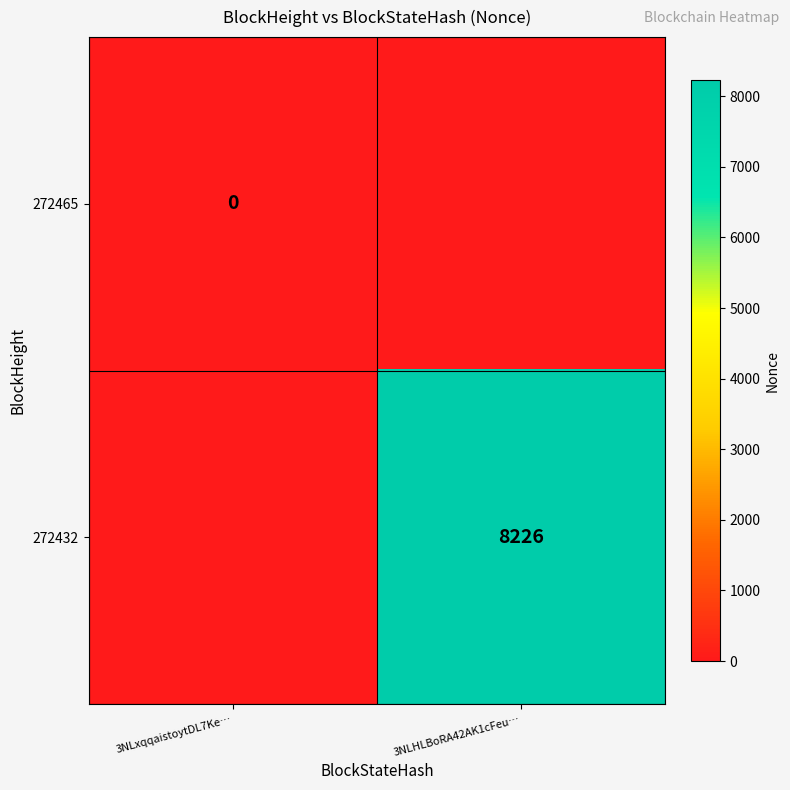

The value of 272432 at 3NLHLBoRA42AK1cFeu… is 8226. True or false?

True